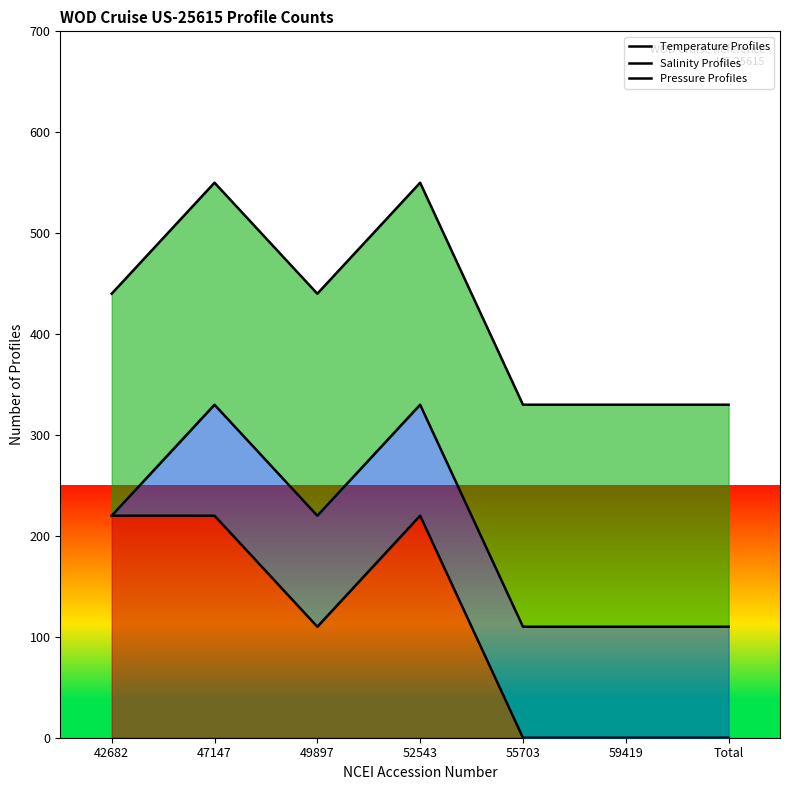

How many data points in Temperature Profiles are above 110?

3